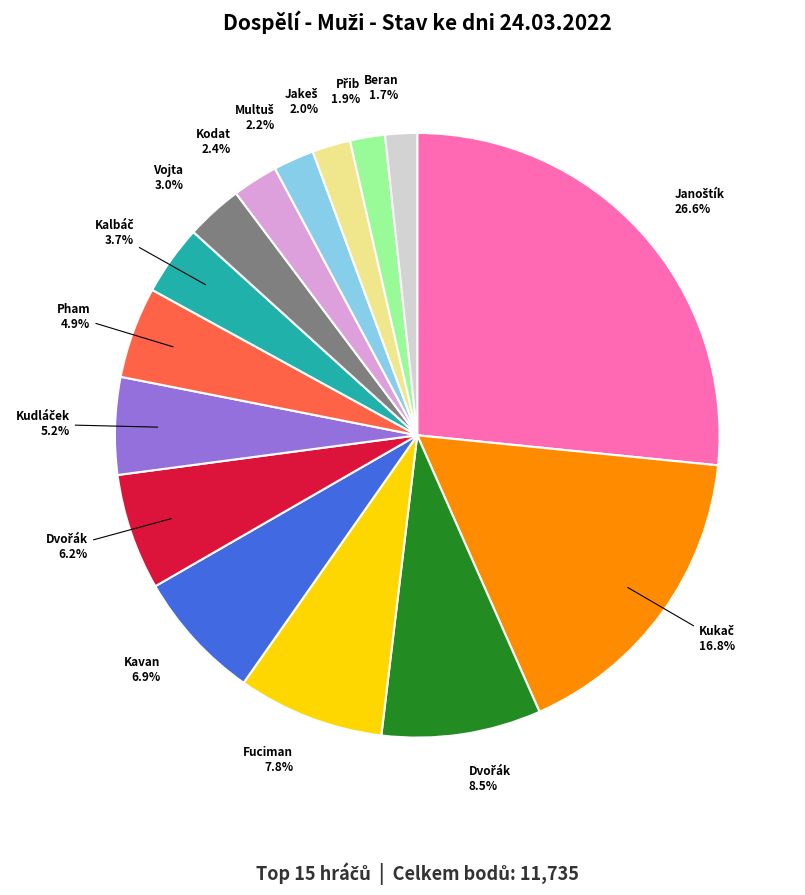

Is there any slice that represents more than half of the pie?

No